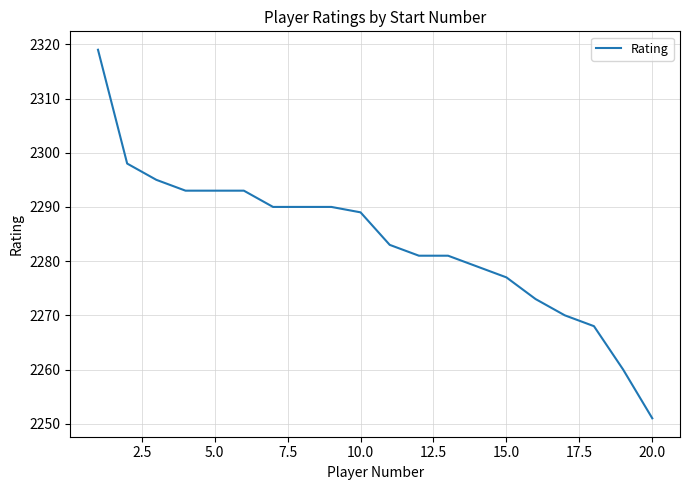

What is the maximum value shown in the chart?

2319